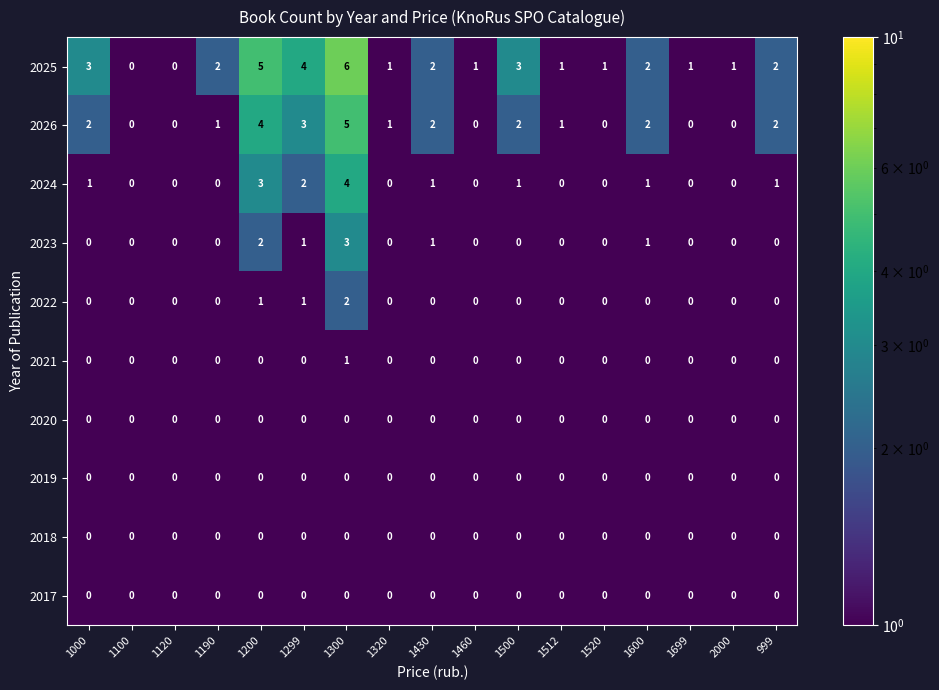

Which series has the largest total across all categories?

2025